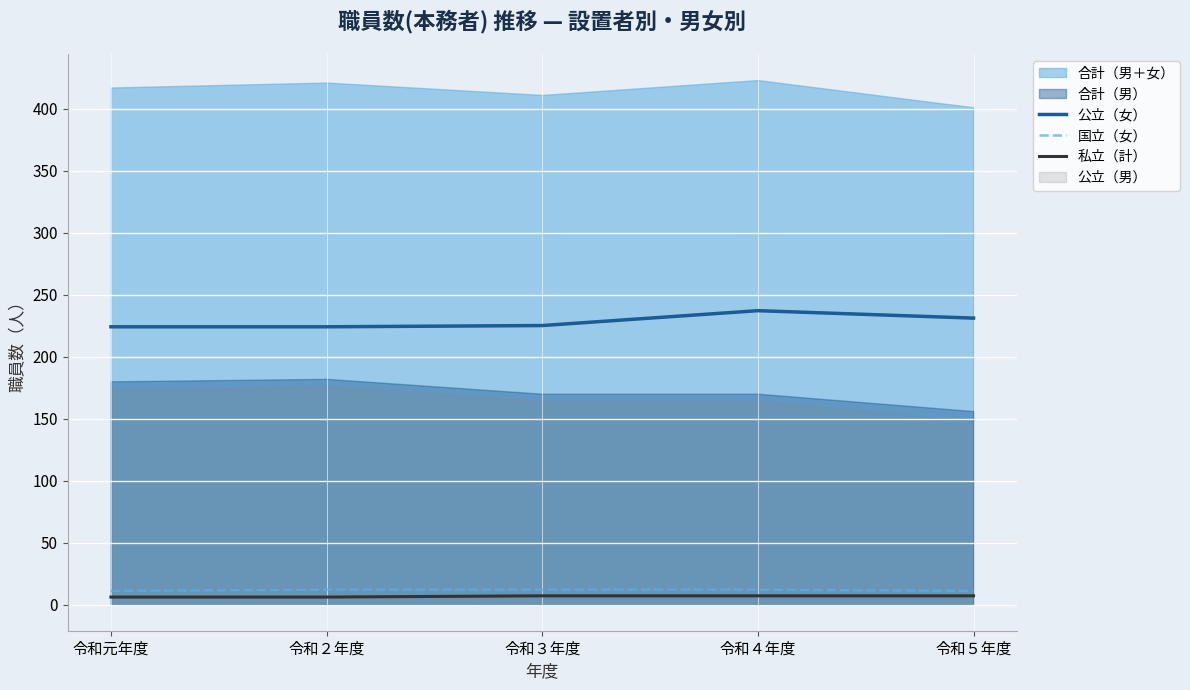

At which label does 公立（女） reach its peak?

令和４年度